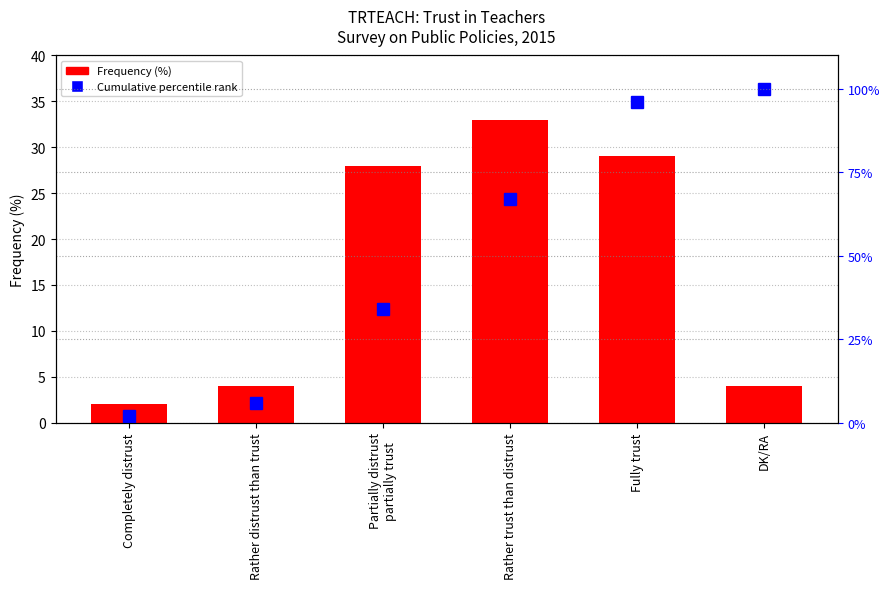

List the series in order of their overall mean, lowest first.

Frequency (%), Cumulative %